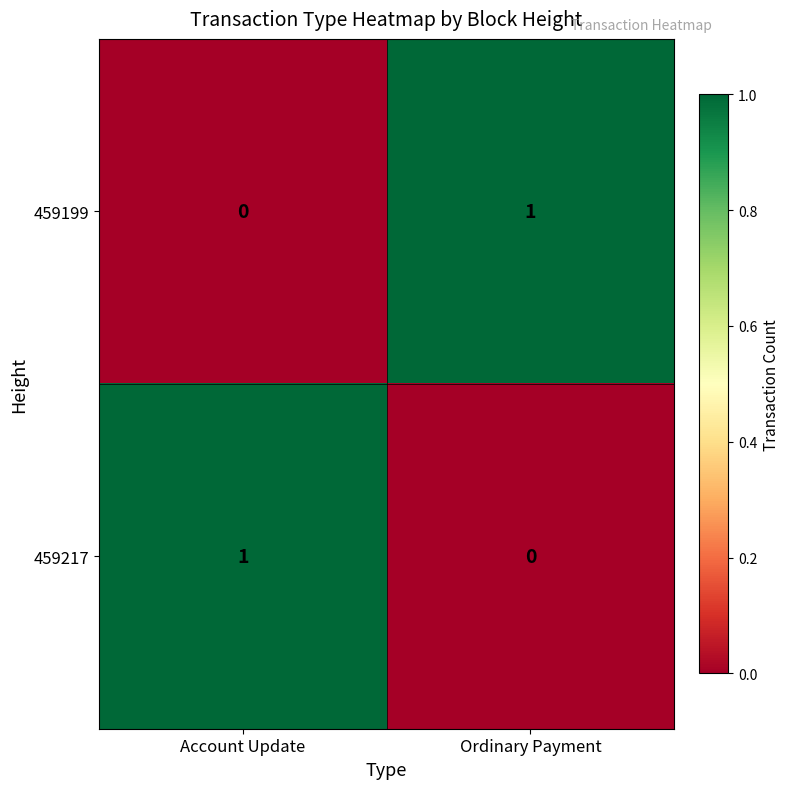

How many distinct data groups are displayed?

2